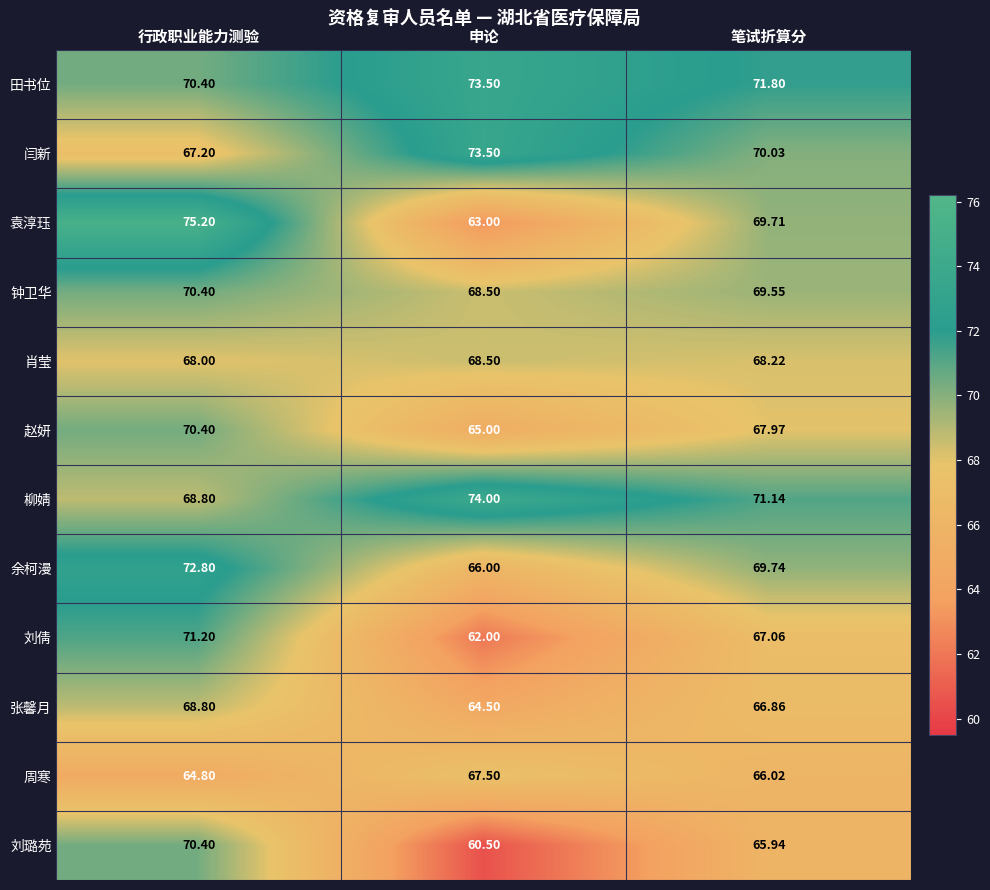

How many values in the 周寒 series exceed 66?

2